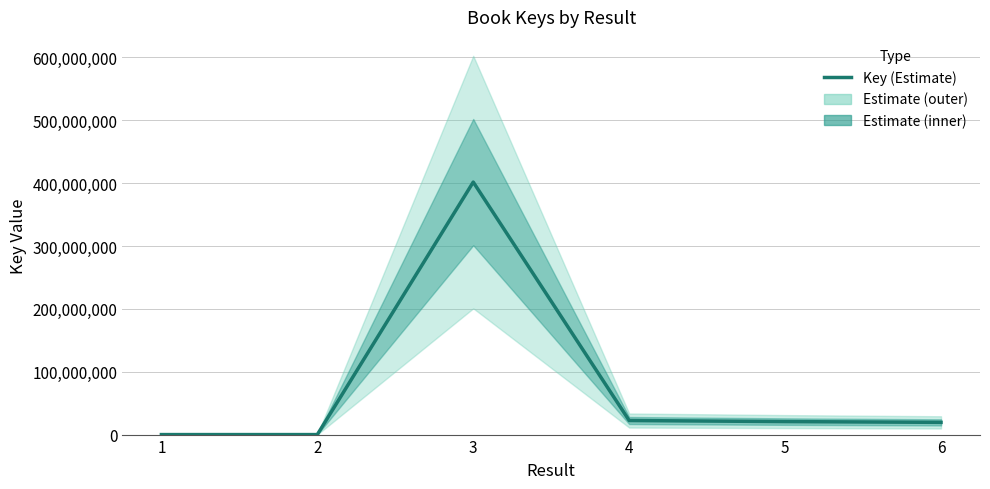

What is the approximate value at 6, to the nearest 10?

19439280